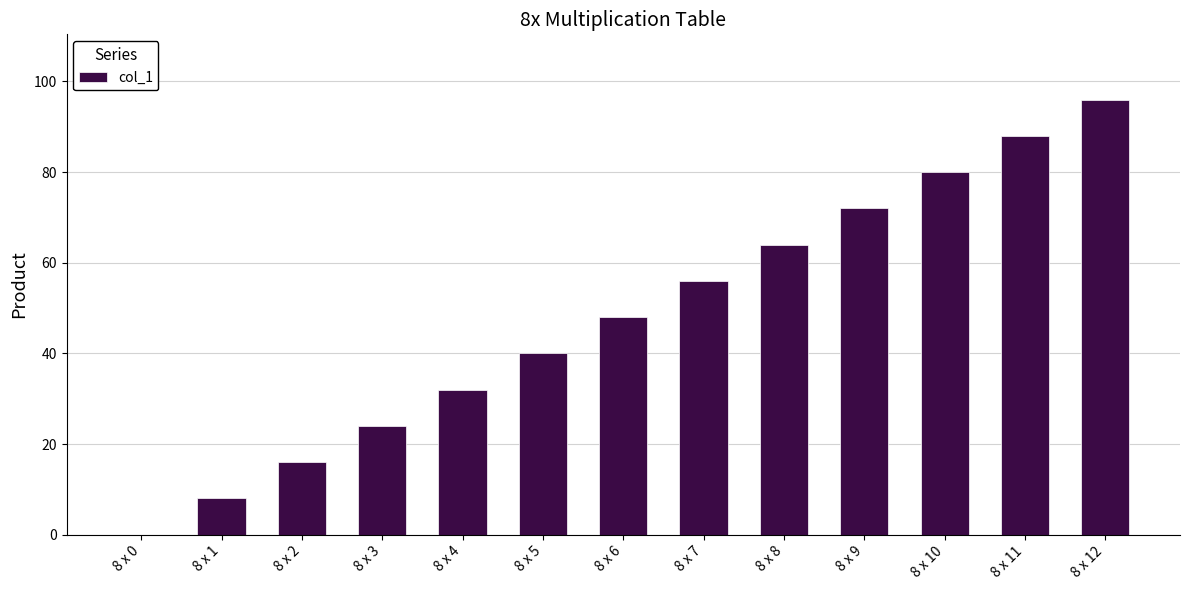

Which category has the highest value across all series?

8 x 12